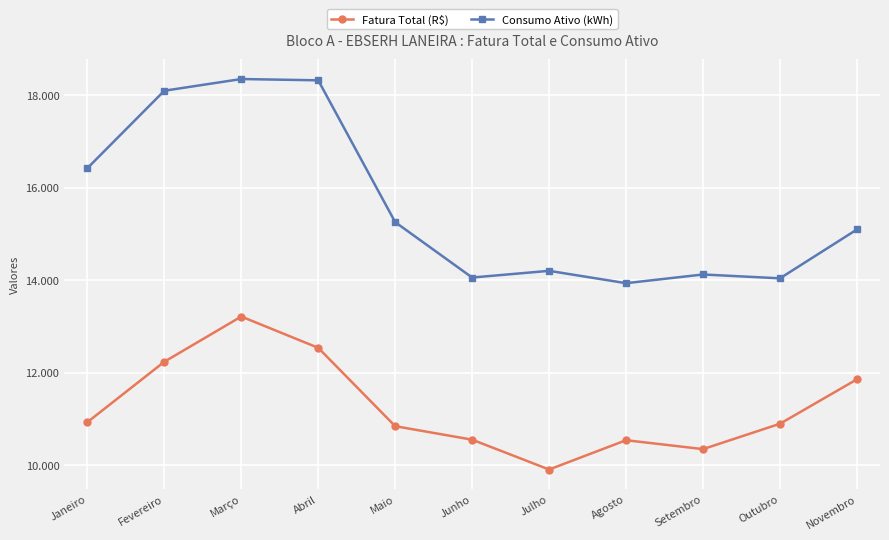

Does the chart display data point markers on the line(s)?

Yes